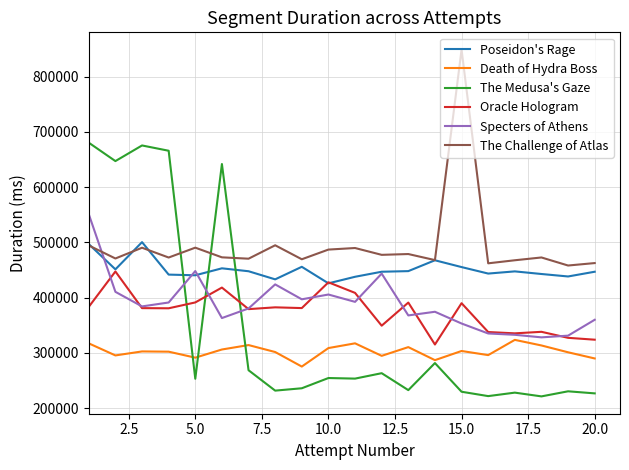

True or false: Specters of Athens and The Medusa's Gaze intersect in this chart.

True